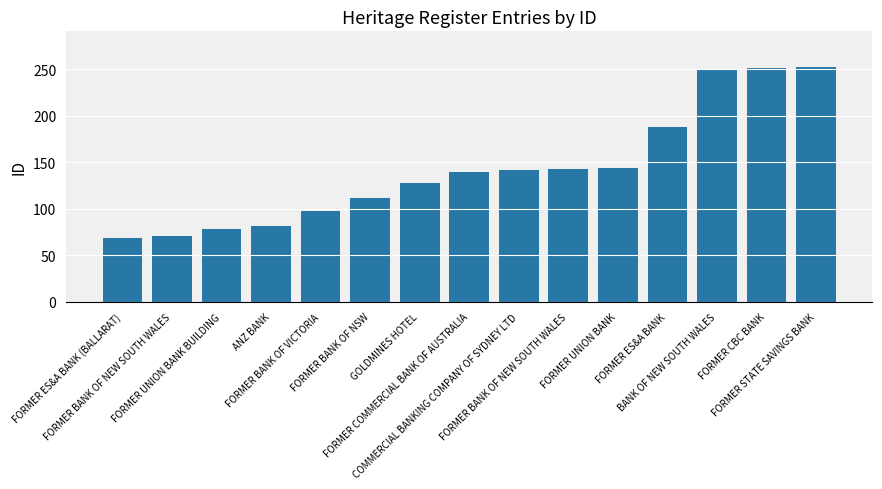

What is the change in value from FORMER BANK OF VICTORIA to FORMER STATE SAVINGS BANK?

+155